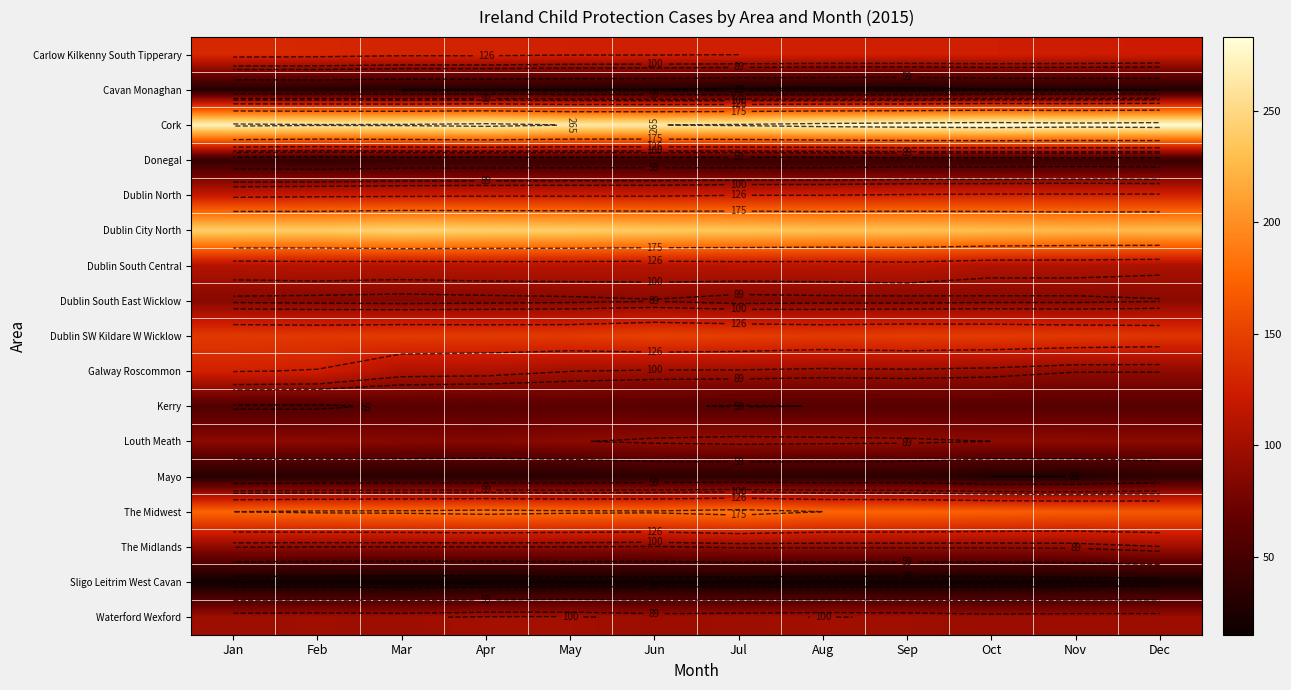

Which label corresponds to the largest value in the chart?

Oct